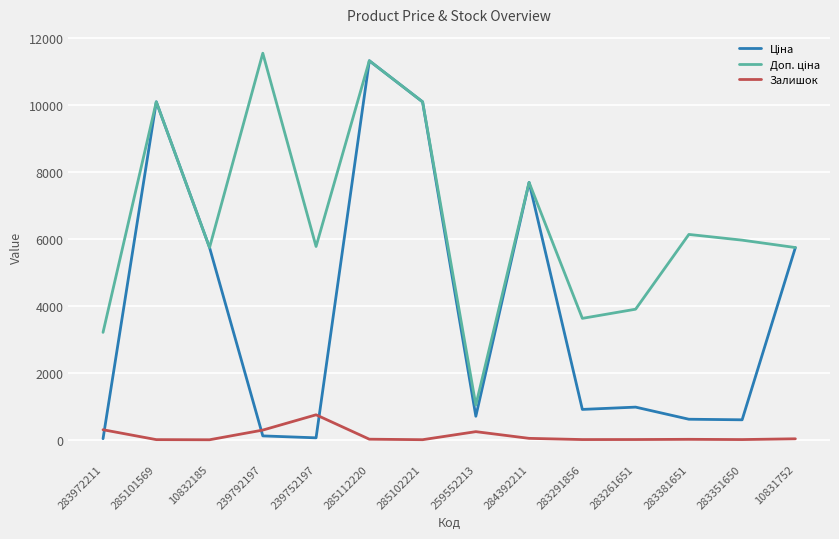

What is the total value across all series at 10832185?

11473.7